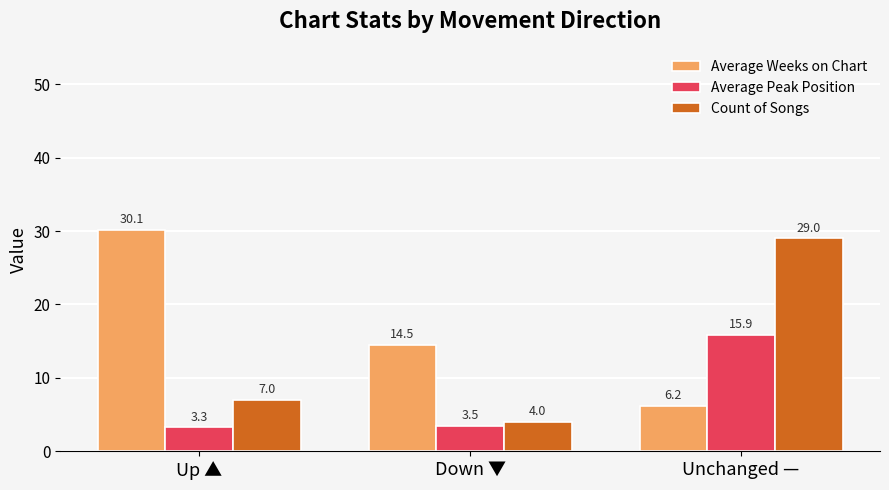

True or false: Average Peak Position has a value of 5.5 at Down ▼.

False